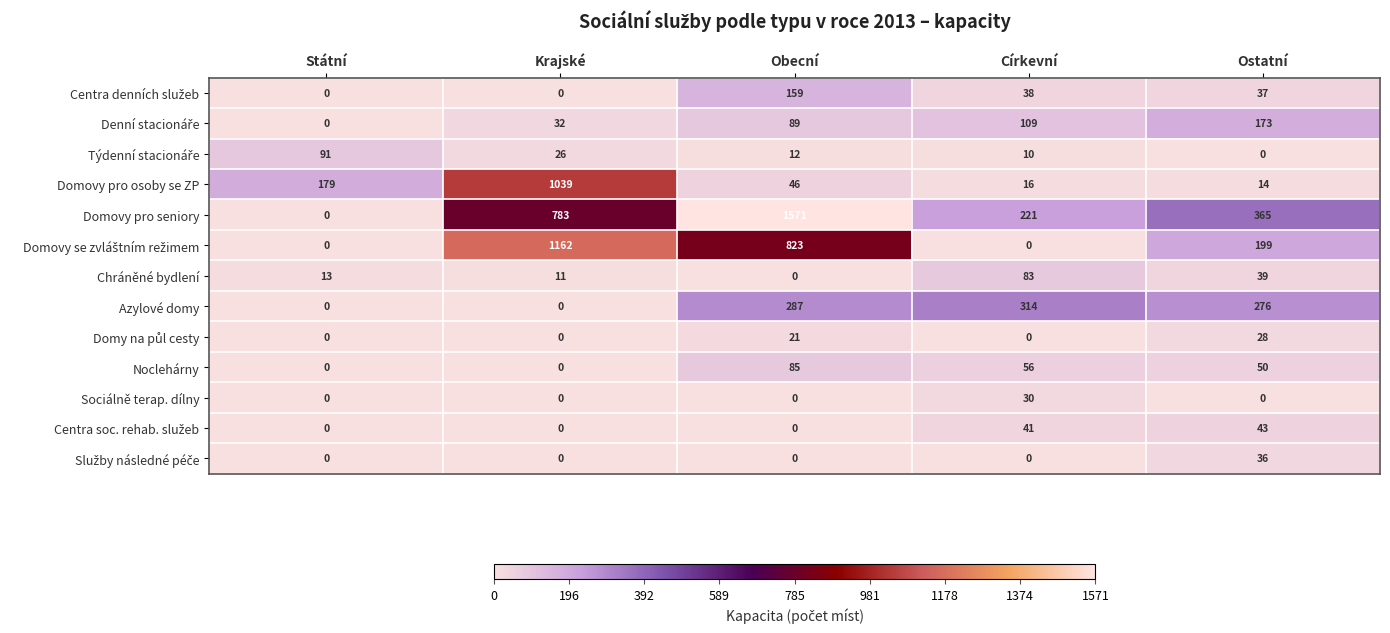

What is the difference between the maximum and minimum values in the Noclehárny series?

85